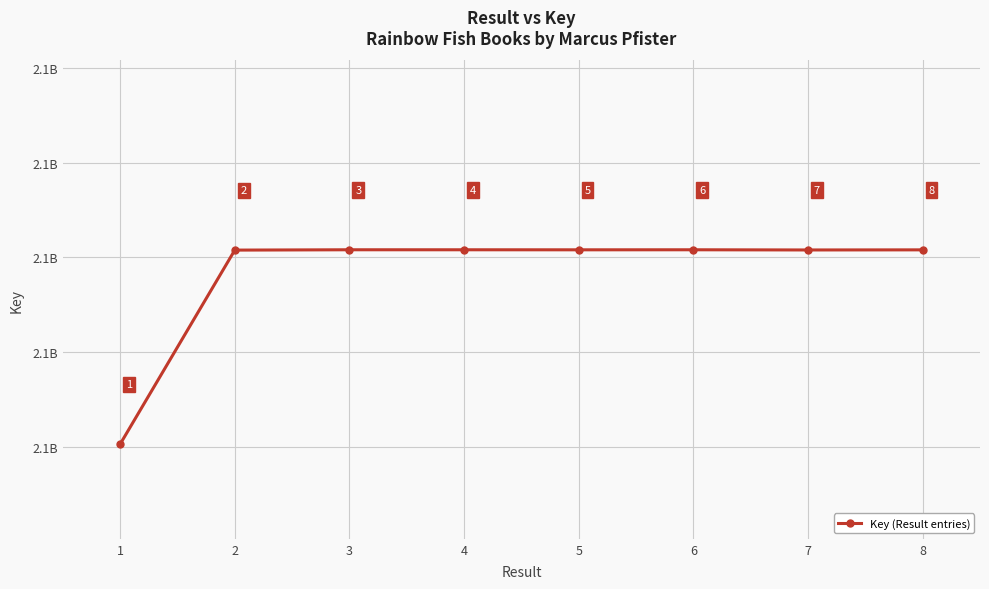

What is the difference between the second highest and second lowest values?

17193